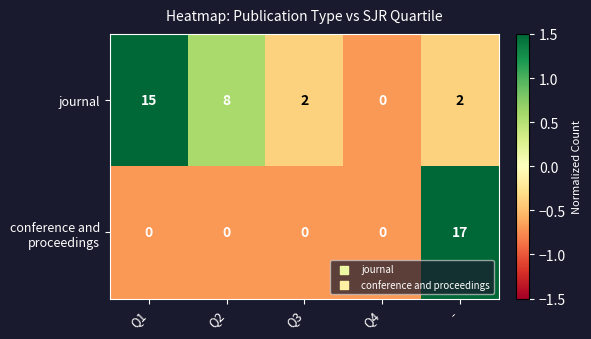

What is the maximum value for journal?

15